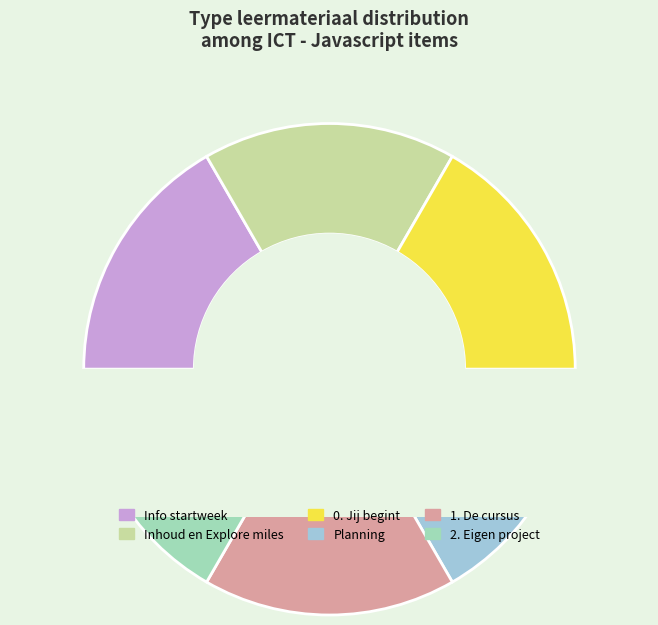

To the nearest percent, what is the combined percentage of Info startweek and 2. Eigen project?

33%